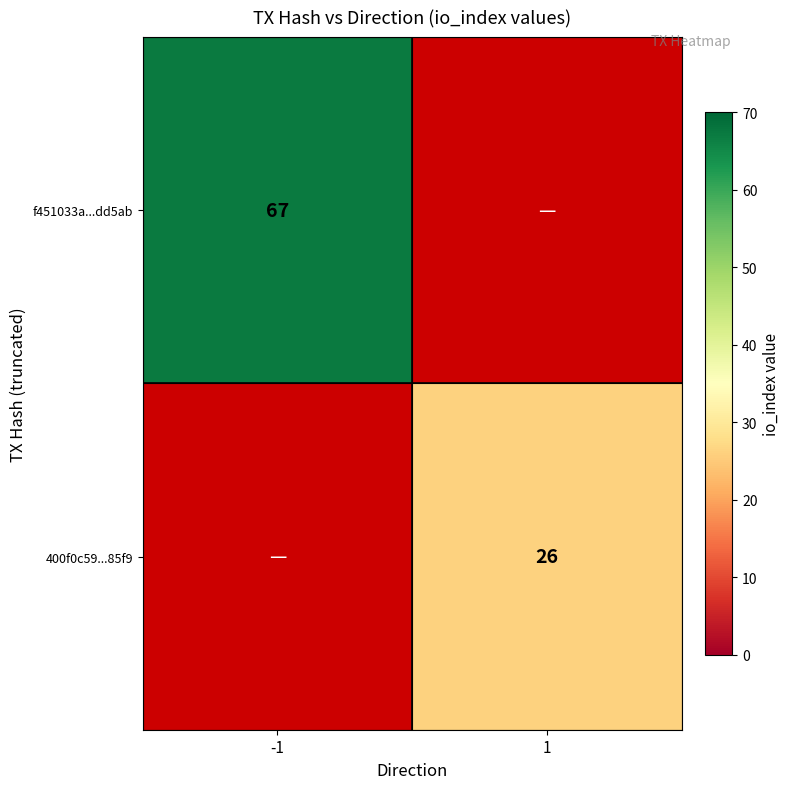

Between 1 and -1, which is larger?

-1